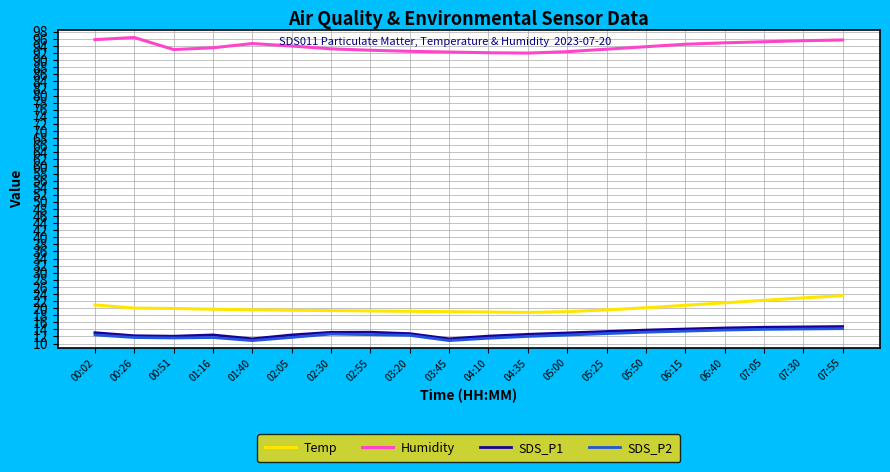

What position from the left is 05:00?

13